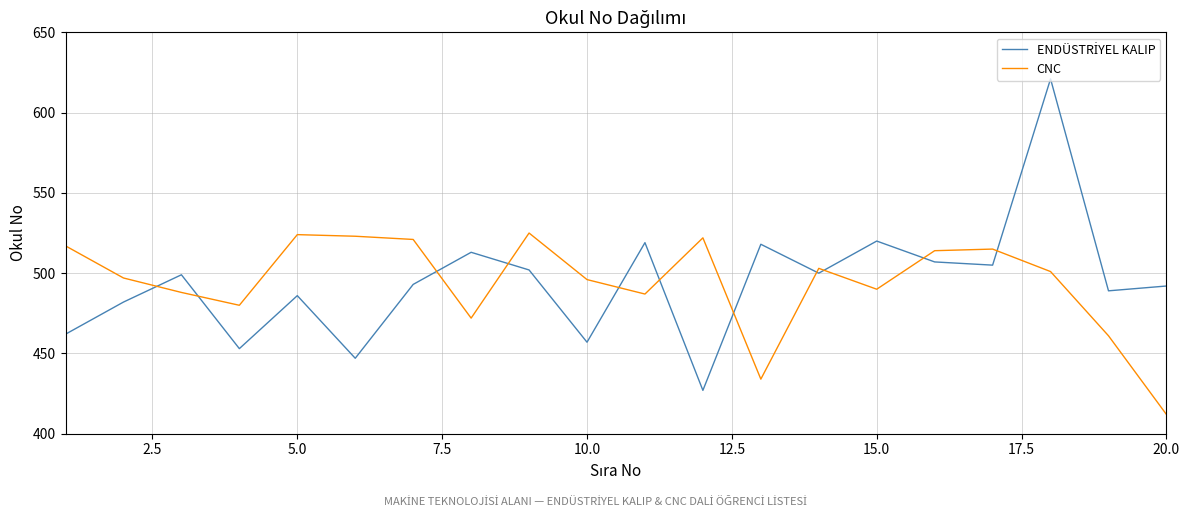

What is the lowest value of the CNC series?

412